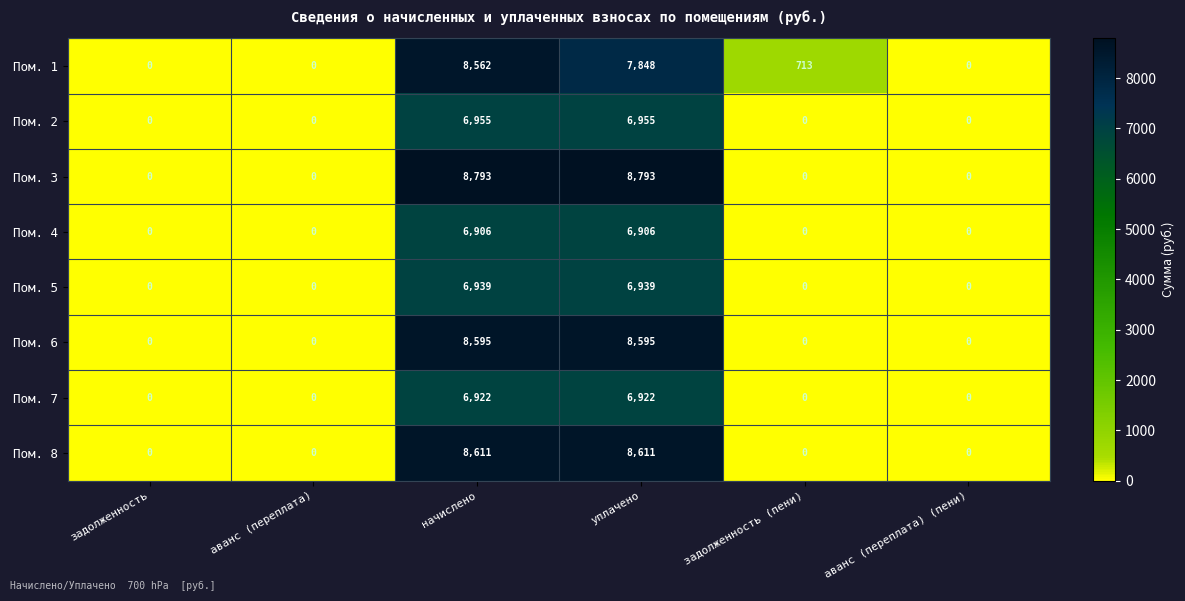

The Пом. 1 series shows 3998 at аванс (переплата). True or false?

False